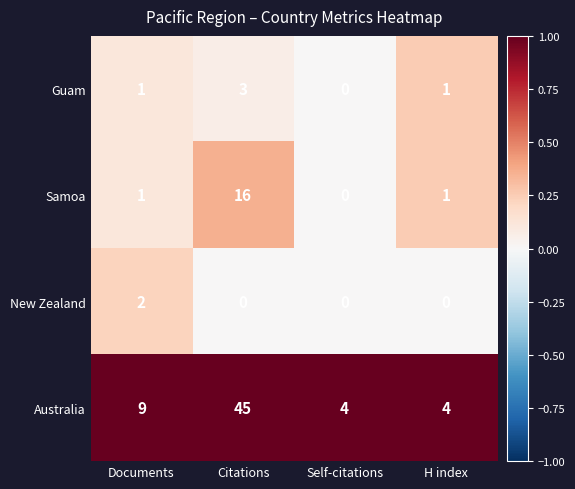

What is the highest value of the Samoa series?

16